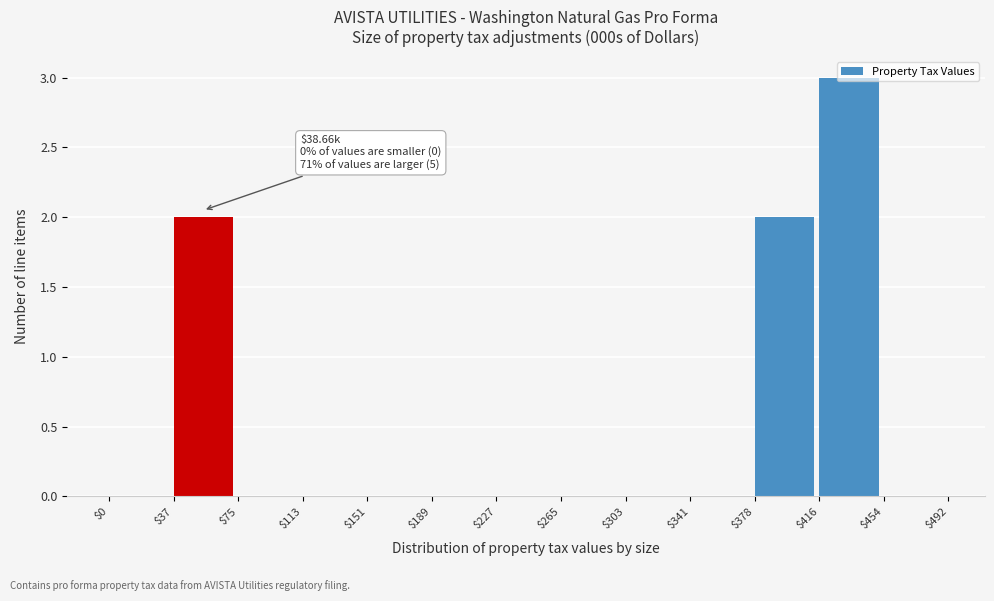

Which range on the x-axis has the tallest bar?

$416 to $454